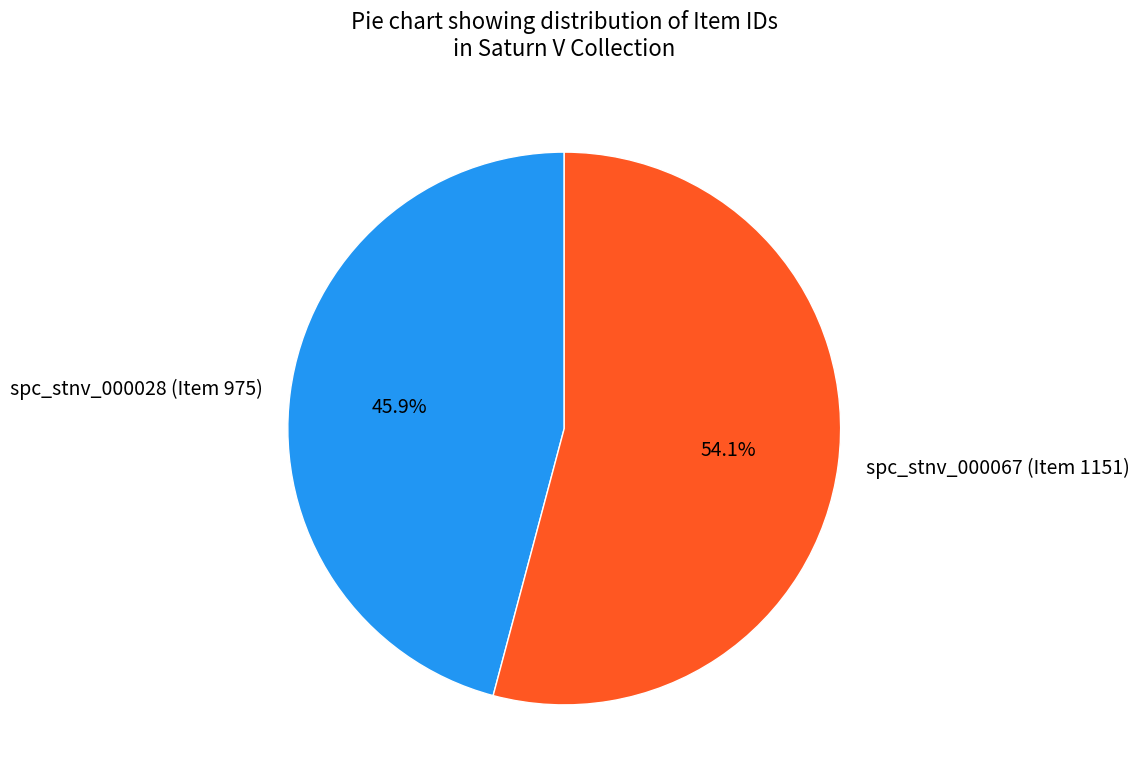

What is the ratio of the value at spc_stnv_000028 (Item 975) to the value at spc_stnv_000067 (Item 1151)?

0.8